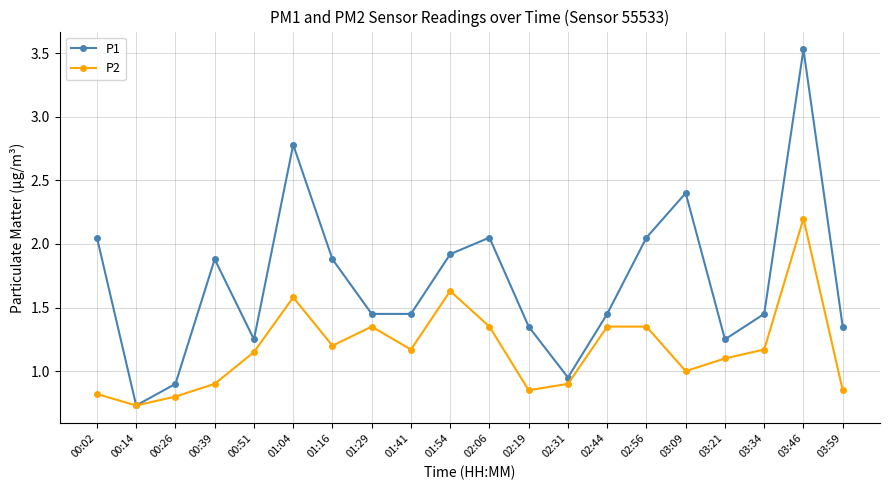

What is the total value across all series at 02:44?

2.8